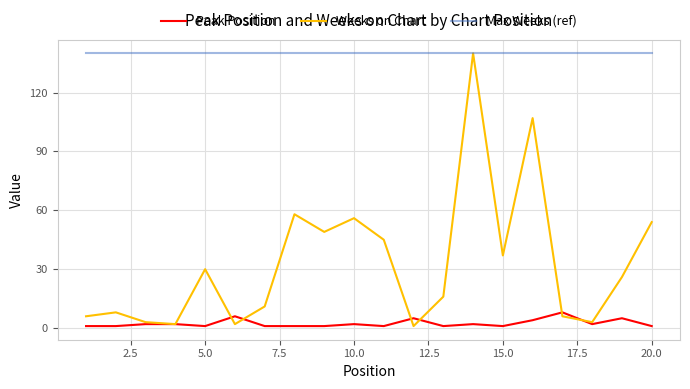

Which series has the widest spread of values?

Weeks on Chart